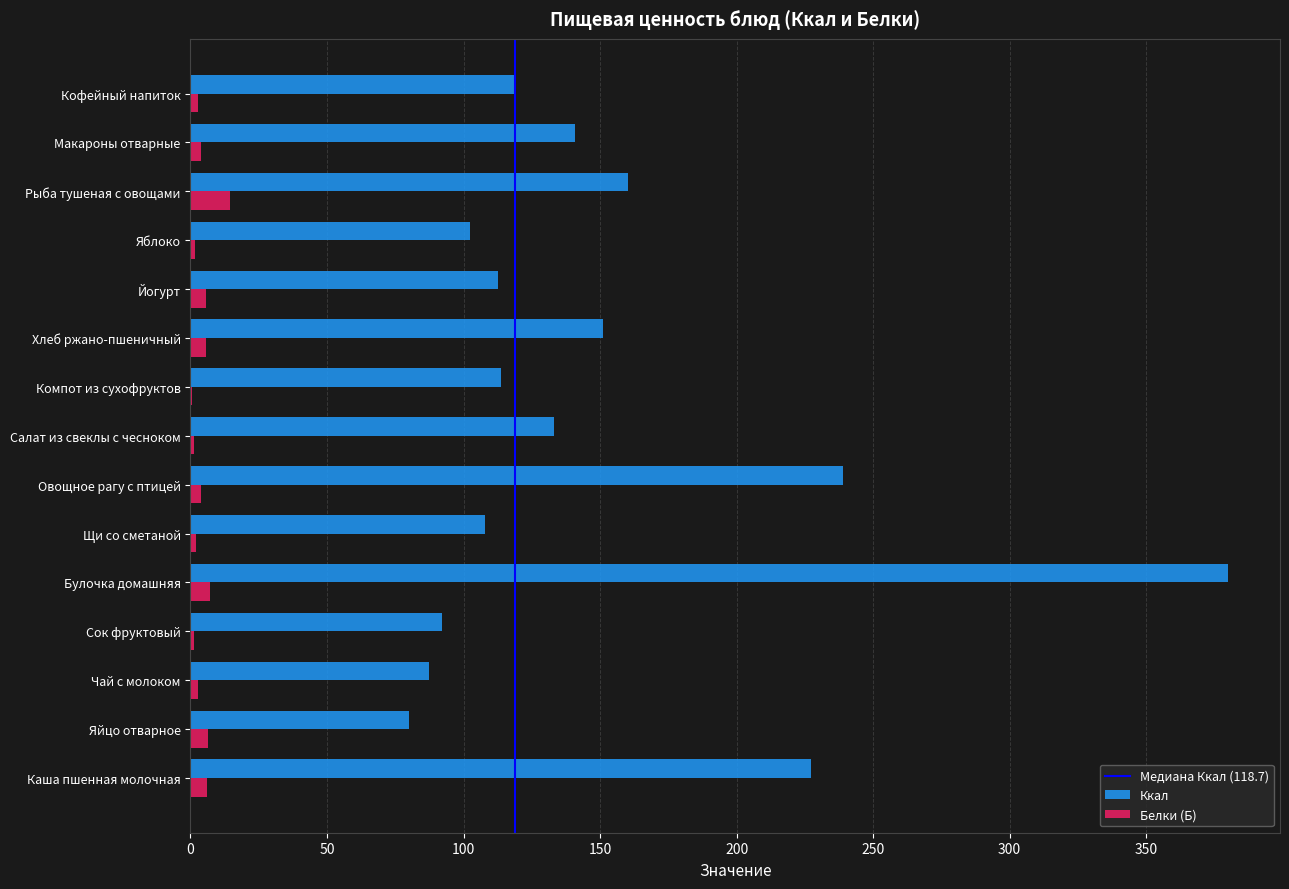

True or false: Ккал has a value of 87.3 at Чай с молоком.

True